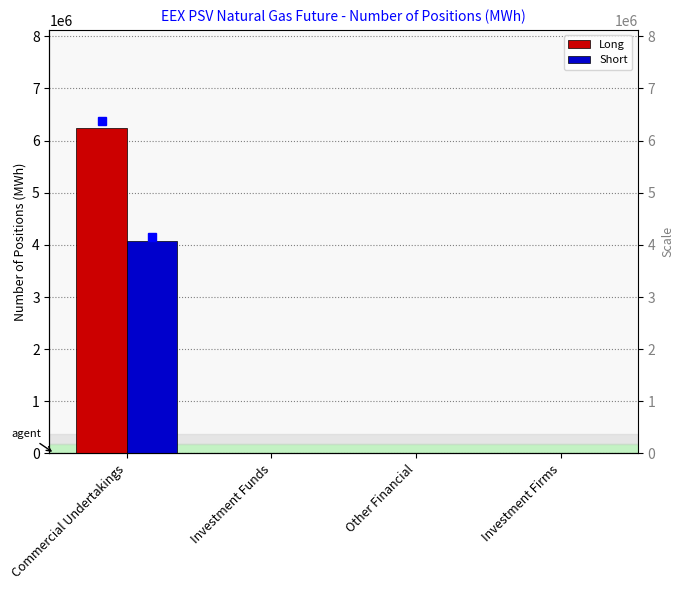

Does the chart contain stacked bars?

No